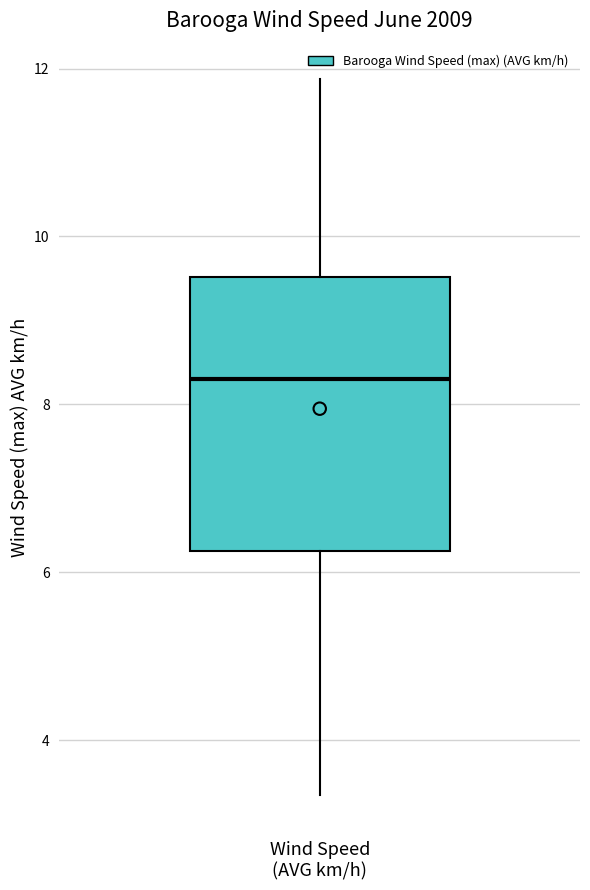

Where is the upper edge of the box for Wind Speed (AVG km/h) on the y-axis? The values are not printed on the chart, so give them approximately, as read against the axis.

9.6